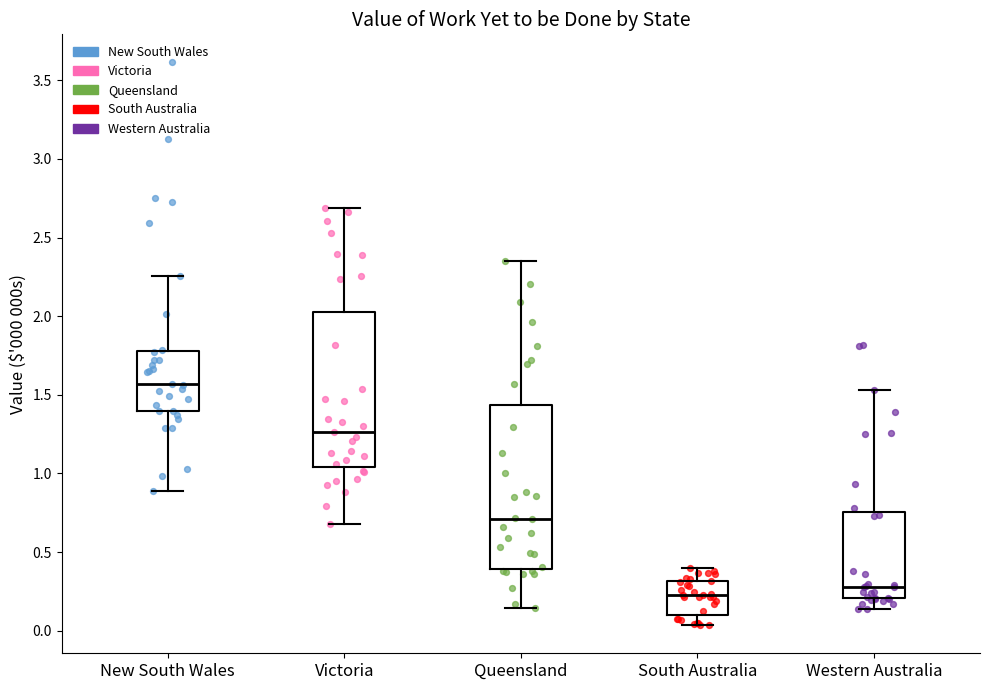

Reading left to right, transcribe this box plot: for each box, give where its median line is, the range the box spans, and where its two whiskers end, as read against the y-axis. The values are not printed on the chart, so give them approximately, as read against the axis.

New South Wales: median 1.55, box 1.40 to 1.80, whiskers 0.90 to 2.25
Victoria: median 1.25, box 1.05 to 2.05, whiskers 0.70 to 2.70
Queensland: median 0.70, box 0.40 to 1.45, whiskers 0.15 to 2.35
South Australia: median 0.25, box 0.10 to 0.30, whiskers 0.05 to 0.40
Western Australia: median 0.30, box 0.20 to 0.75, whiskers 0.15 to 1.55